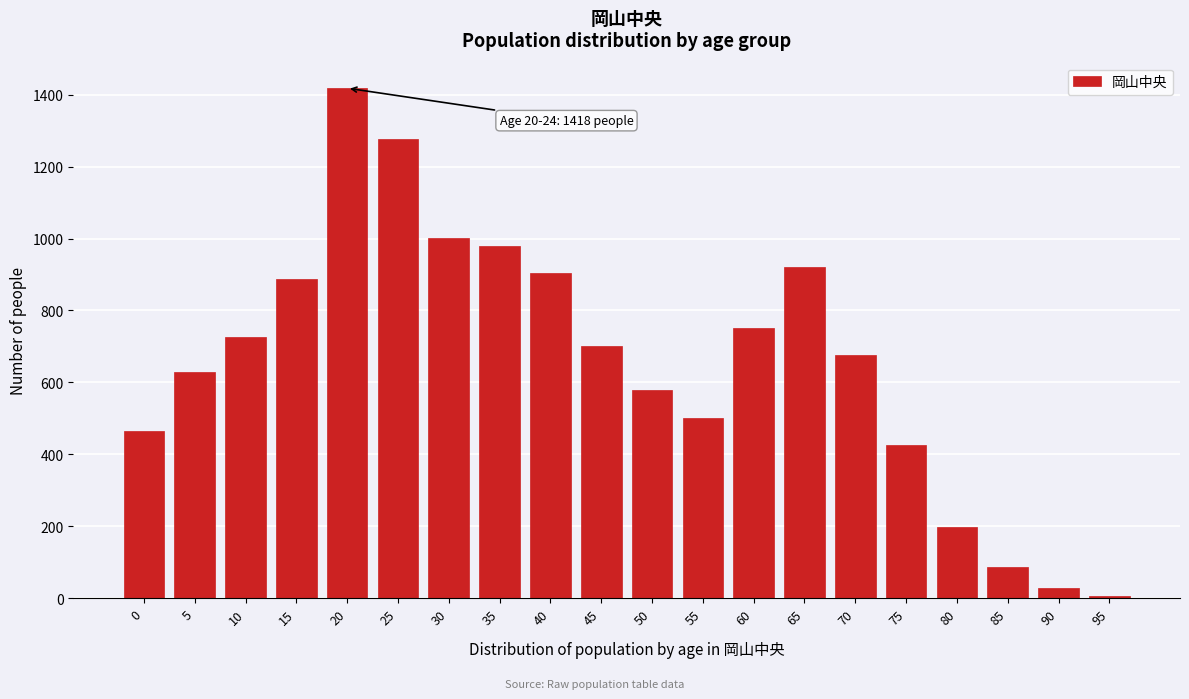

Reading right to left, list all the values displayed in this chart.

95=7	90=28	85=86	80=198	75=425	70=675	65=920	60=750	55=500	50=578	45=700	40=905	35=980	30=1001	25=1276	20=1418	15=887	10=727	5=630	0=464